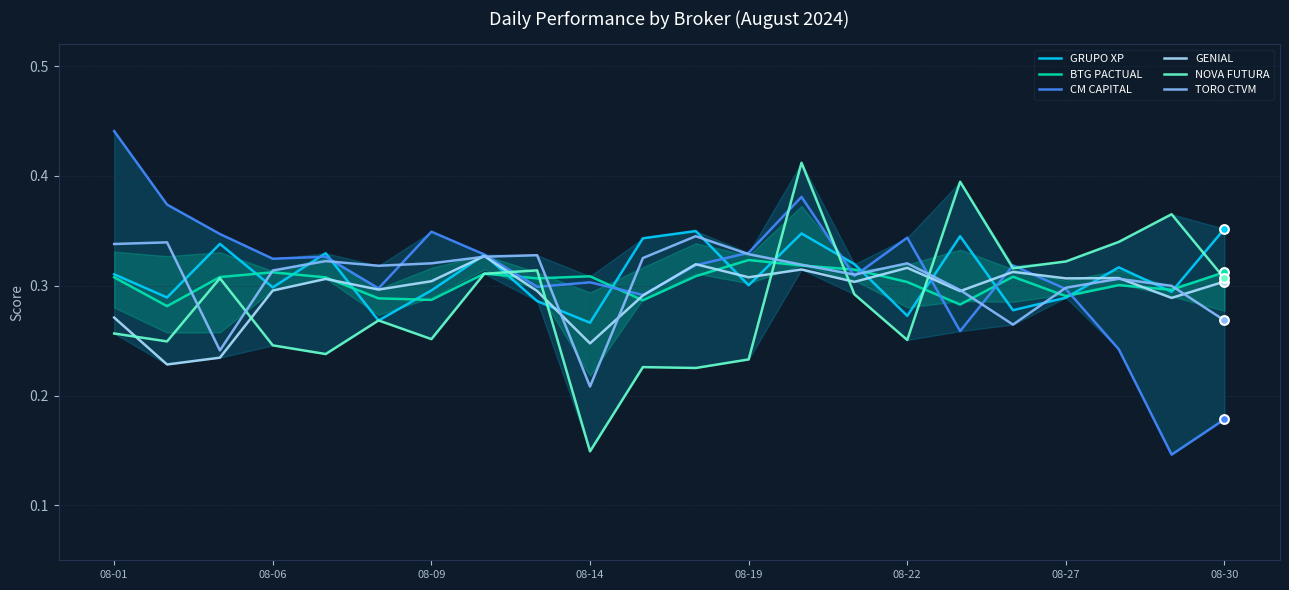

Which series reaches the maximum Y coordinate?

CM CAPITAL